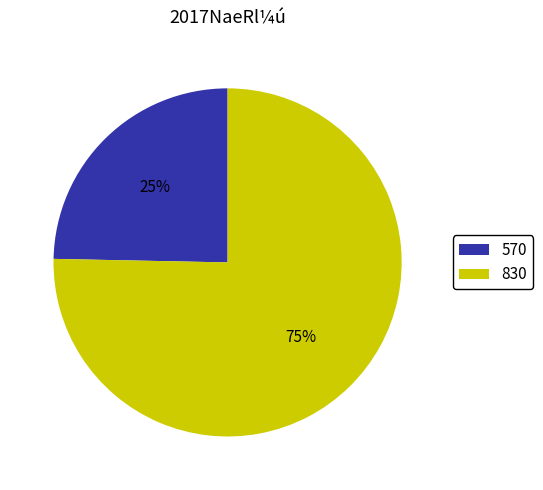

To the nearest percent, what is the average slice percentage?

50%